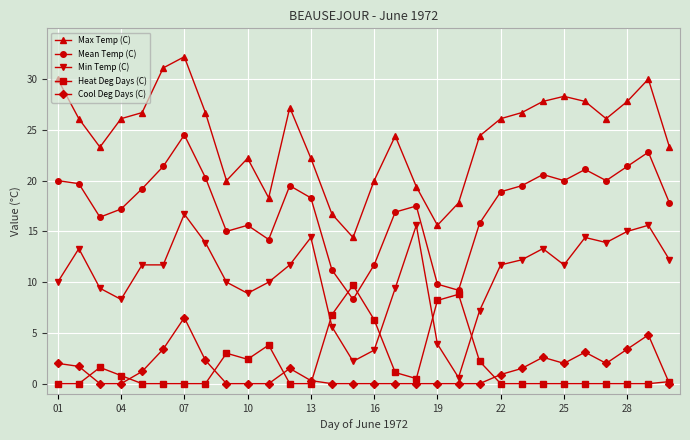

What is the maximum value shown in the chart?

32.2